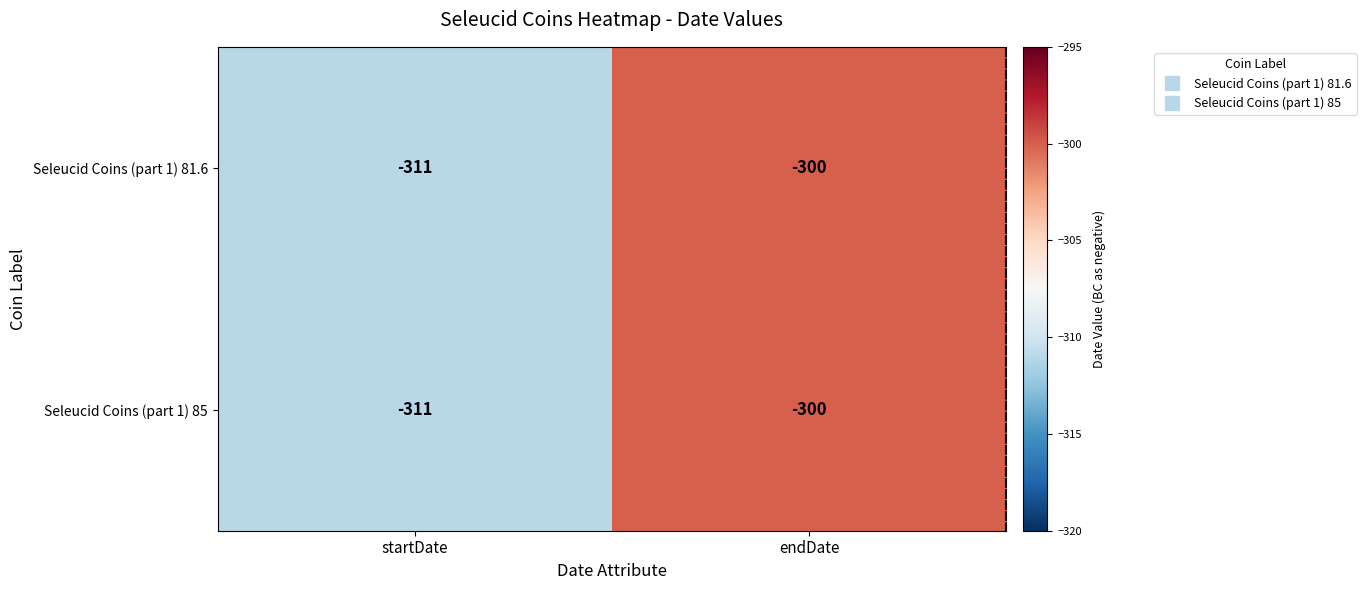

What is the sum of all Seleucid Coins (part 1) 85 values?

-611